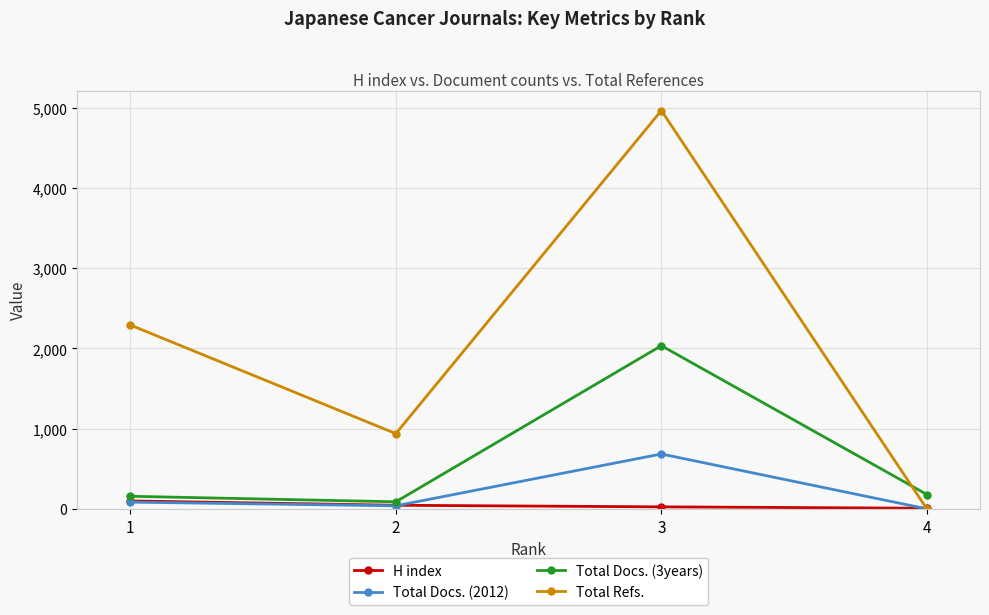

What is the value of the Total Docs. (3years) point at the 2nd from the left?

88